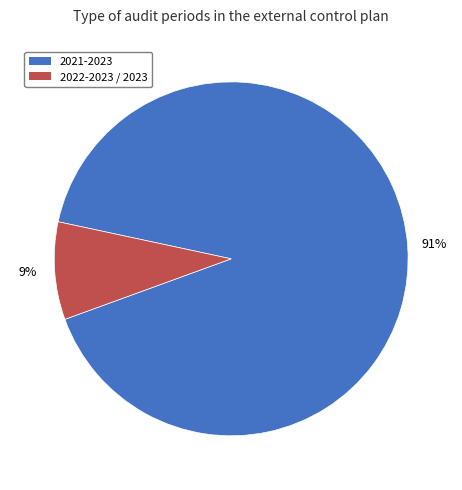

Count the number of slices in the pie.

2